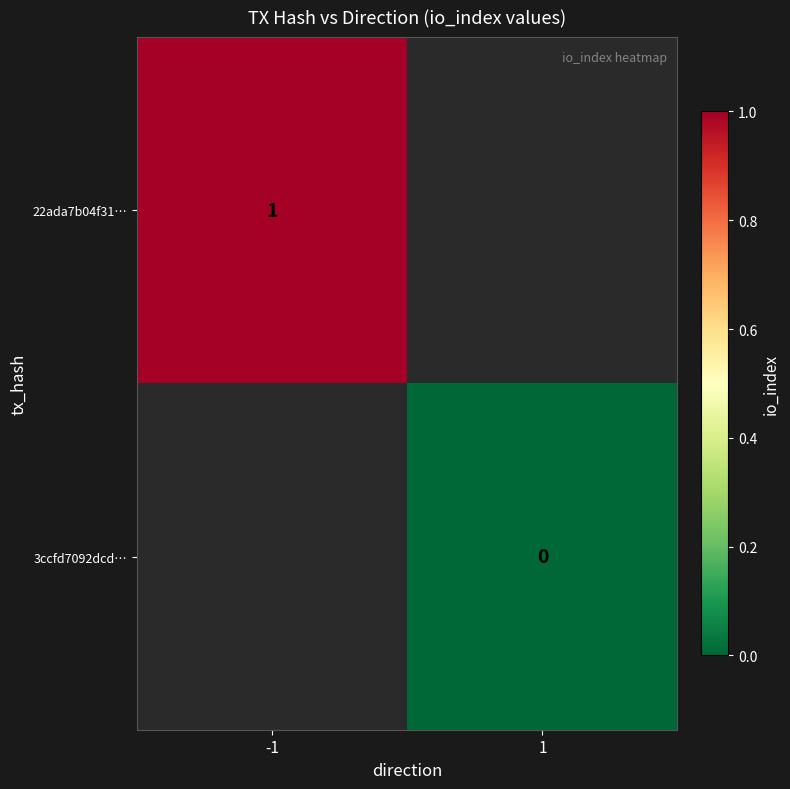

What is the maximum value shown in the chart?

1